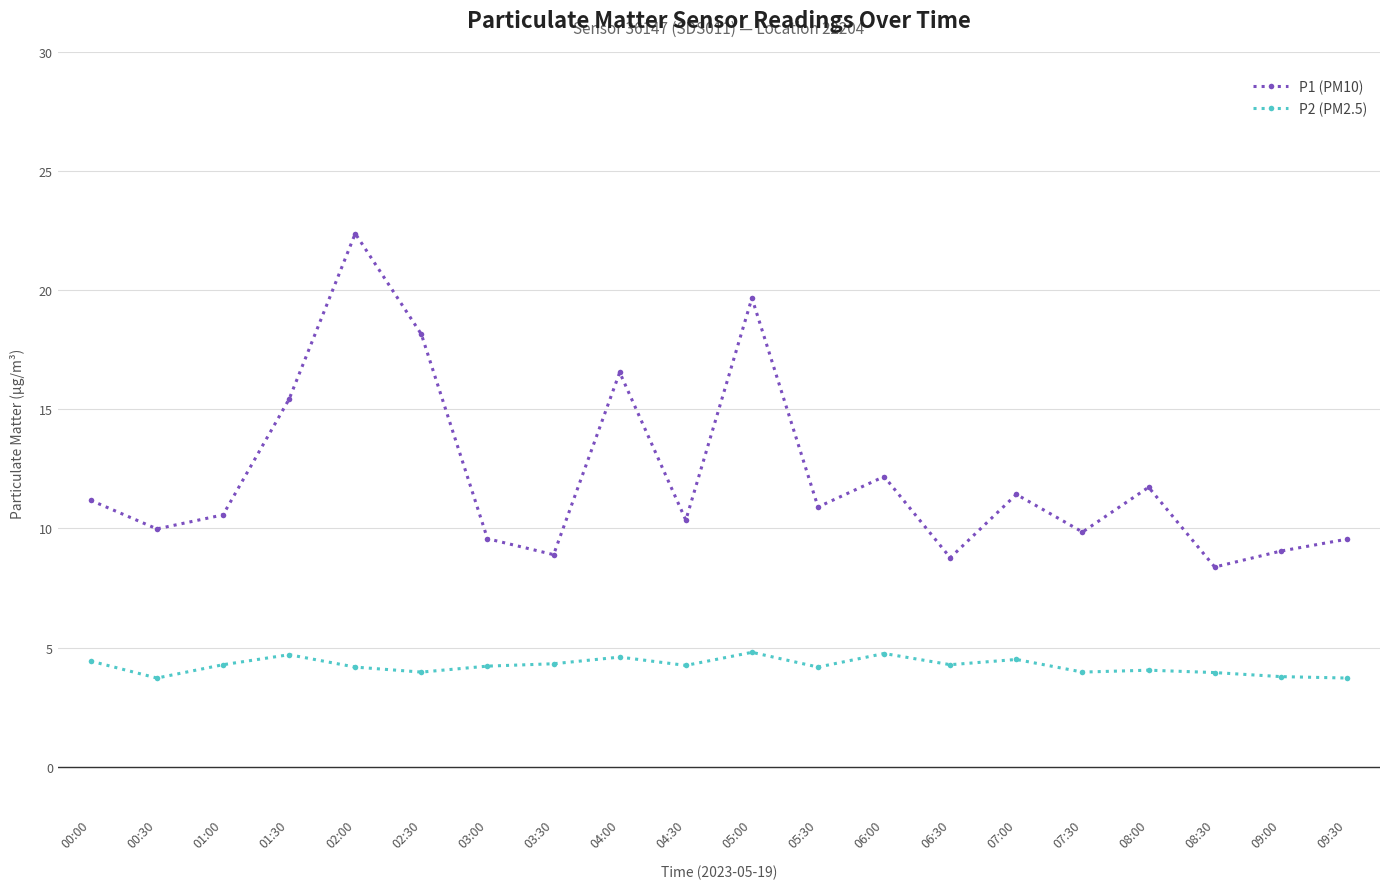

True or false: P1 (PM10) has more than 2 interior local peaks.

True